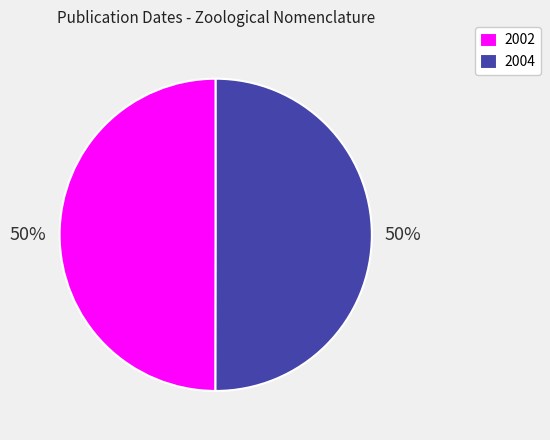

What is the ratio of the value at 2004 to the value at 2002?

1.0